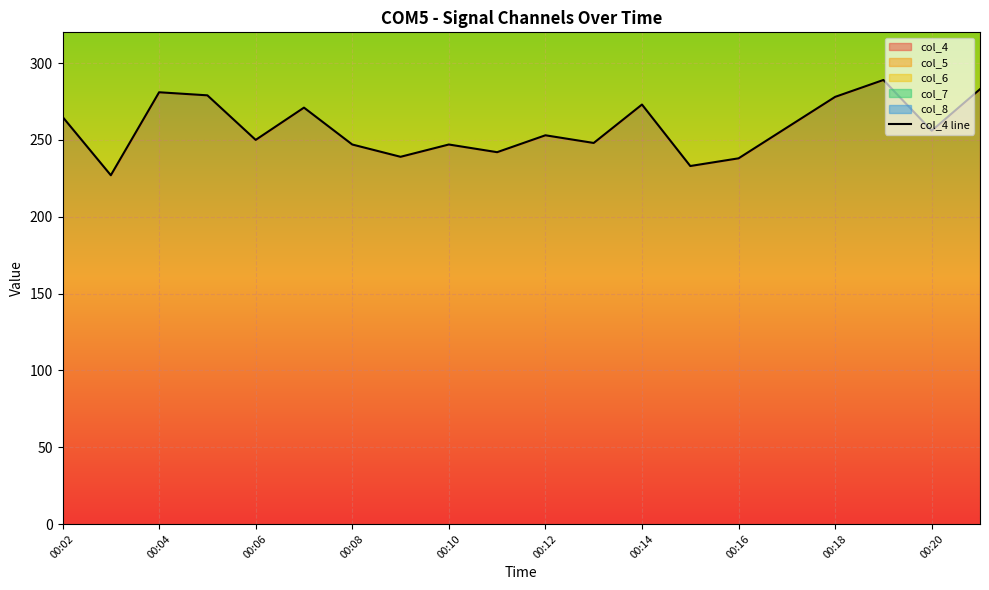

The value of col_4 at 00:14 is 273. True or false?

True